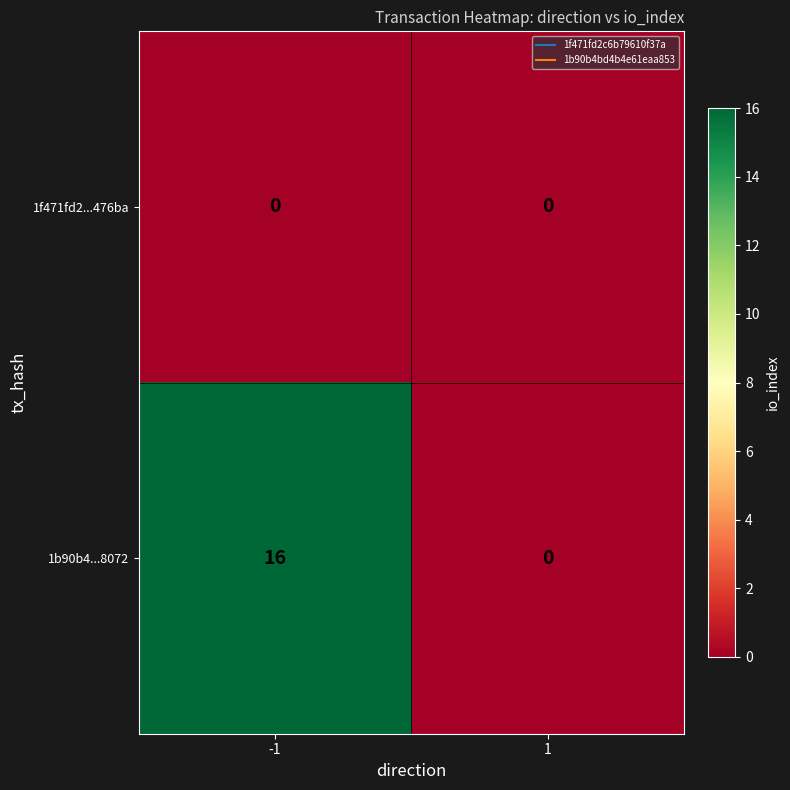

Count the number of data series in this chart.

2